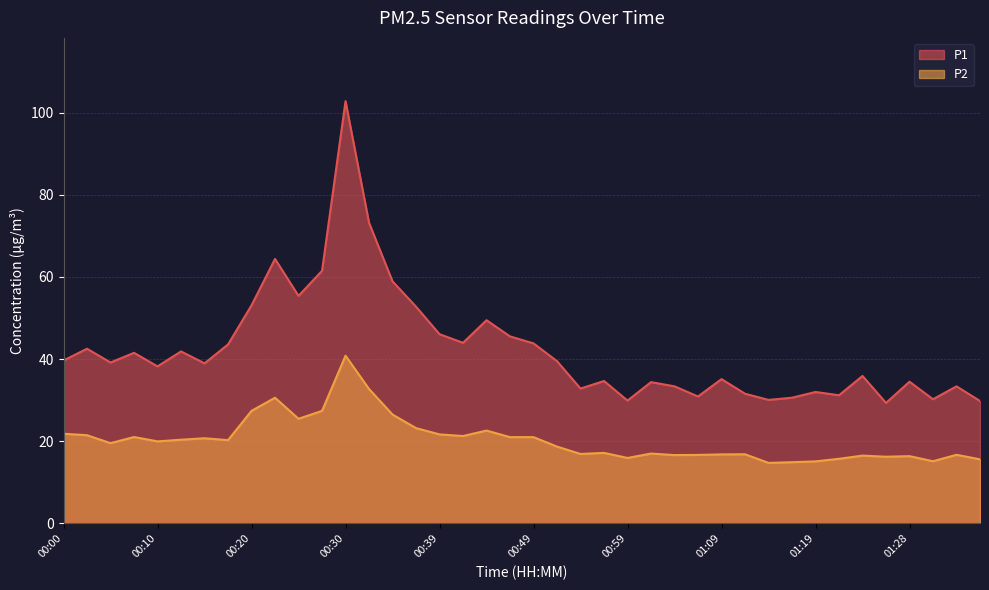

At how many categories does at least one series exceed 50?

8